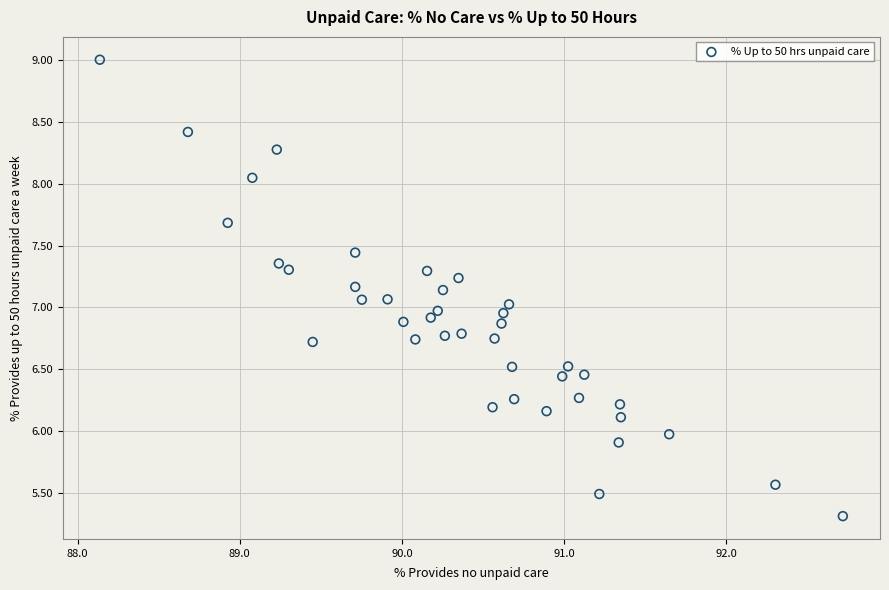

What is the range of X values (max minus min)?

4.6